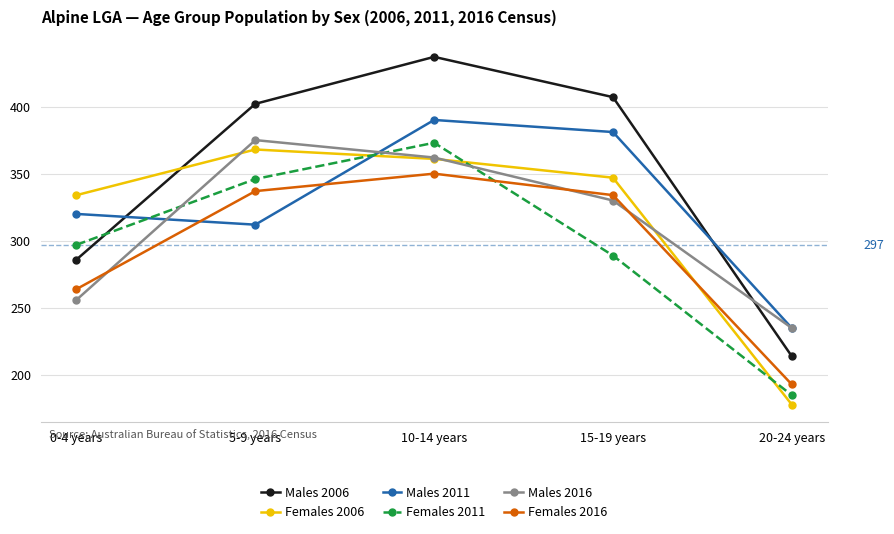

Which series changed the most between 5-9 years and 15-19 years?

Males 2011